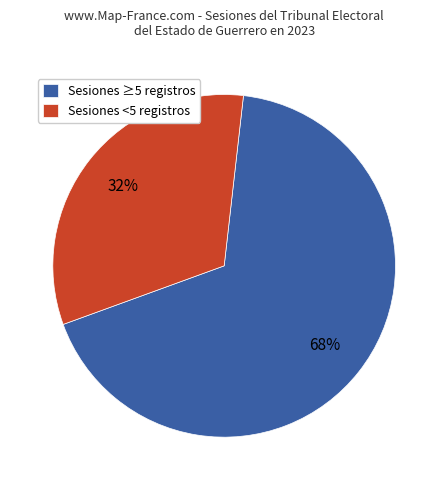

How many slices are in this pie chart?

2